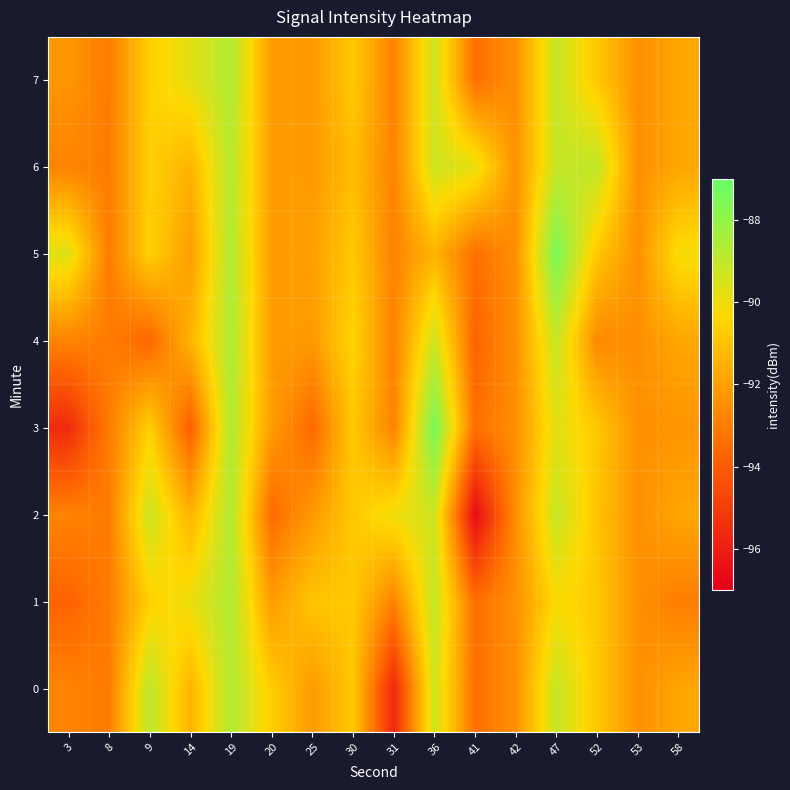

At which category does the chart reach its minimum across all series?

41